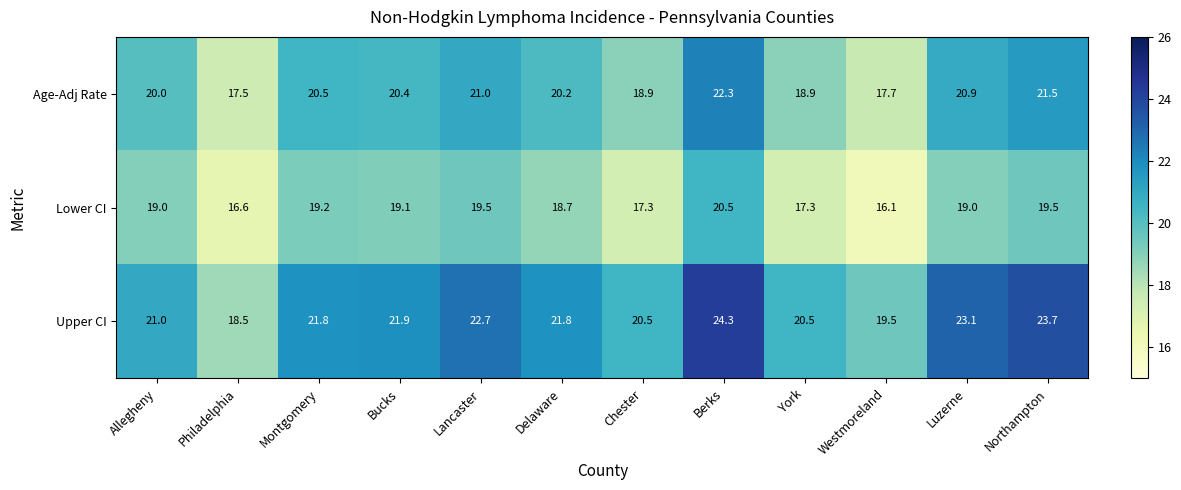

Rank the series at Lancaster from highest to lowest value.

Upper CI, Age-Adj Rate, Lower CI